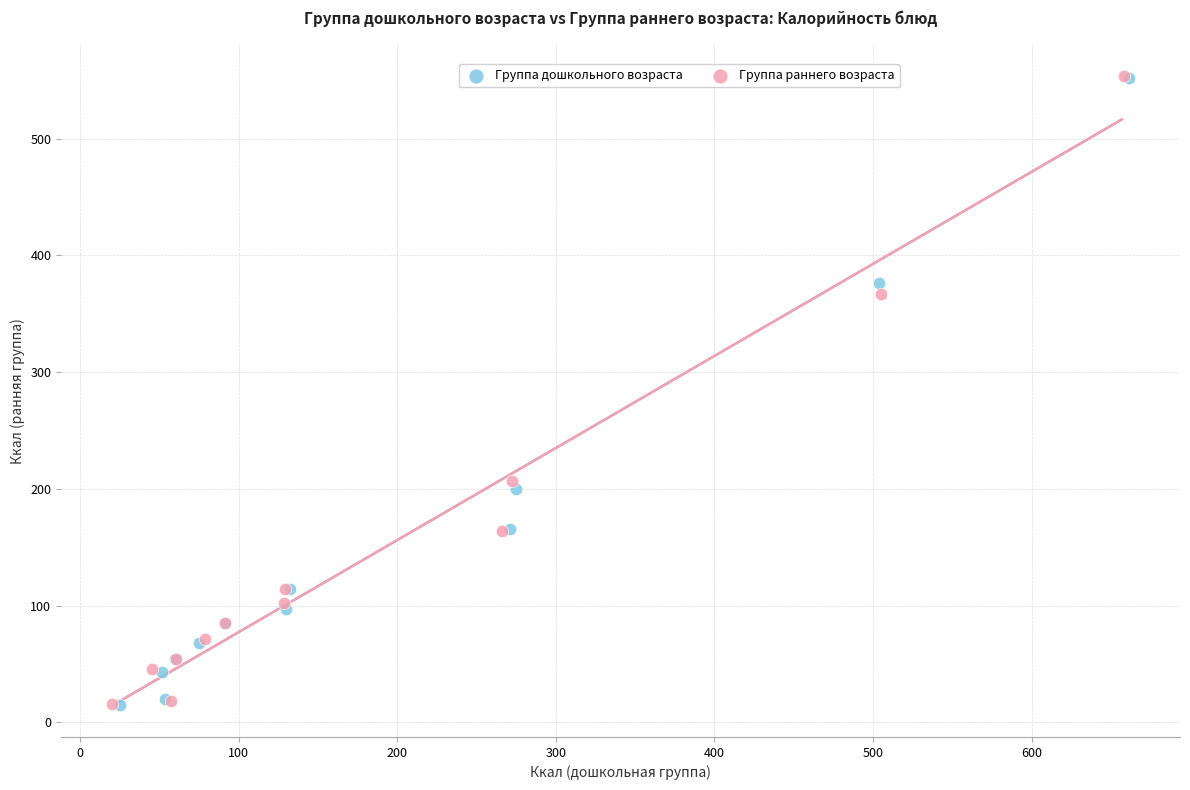

Which series has the largest Y range (max minus min)?

Группа раннего возраста